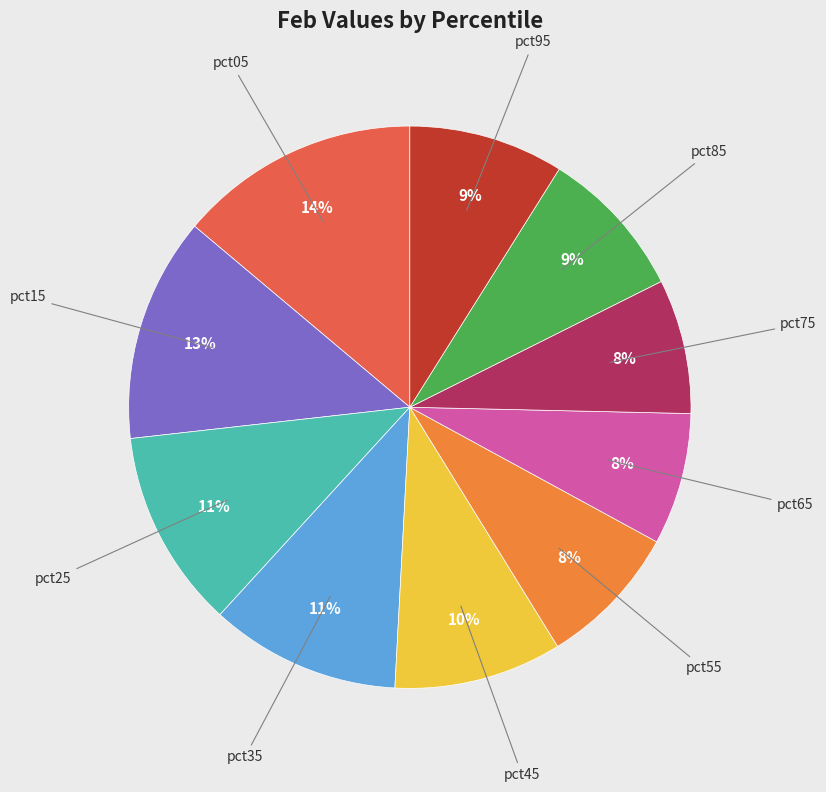

To the nearest percent, what is the difference between the largest and smallest slice percentages?

6%